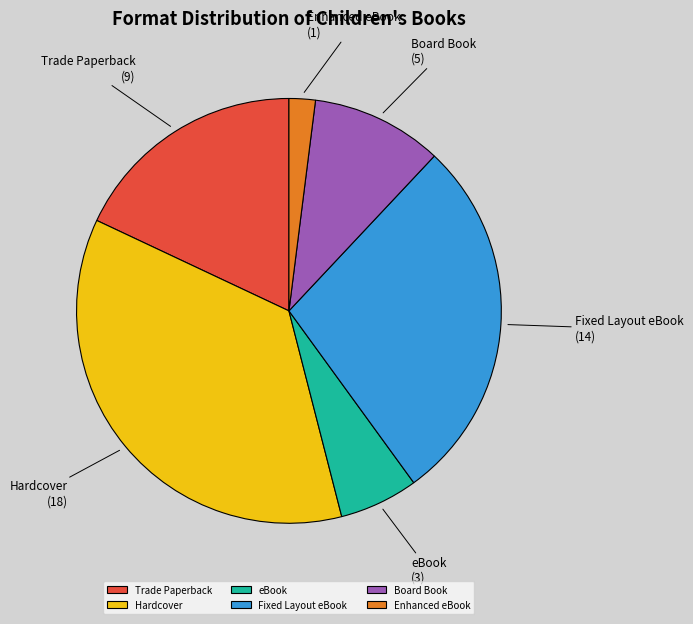

What is the ratio of the value at Fixed Layout eBook to the value at Board Book?

2.8